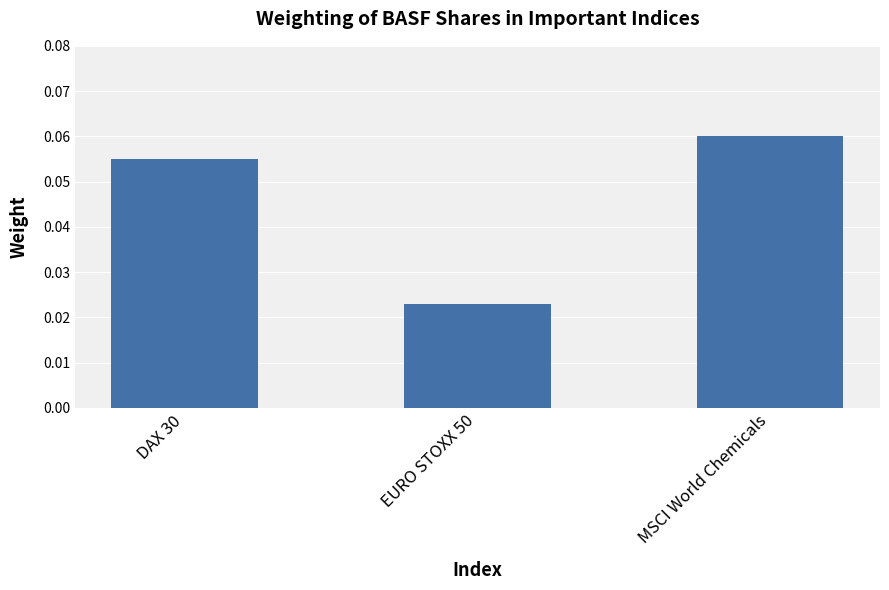

Which category has the lowest value across all series?

EURO STOXX 50